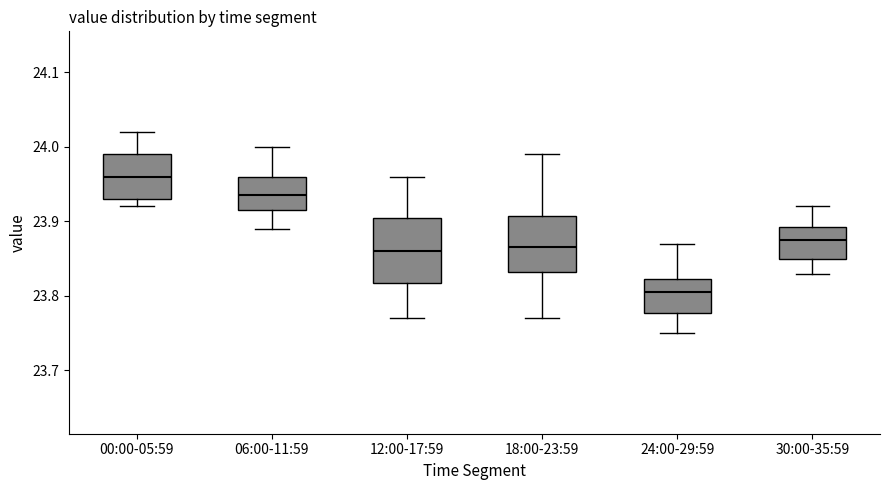

Which box is the tallest, from its lower edge to its upper edge?

12:00-17:59